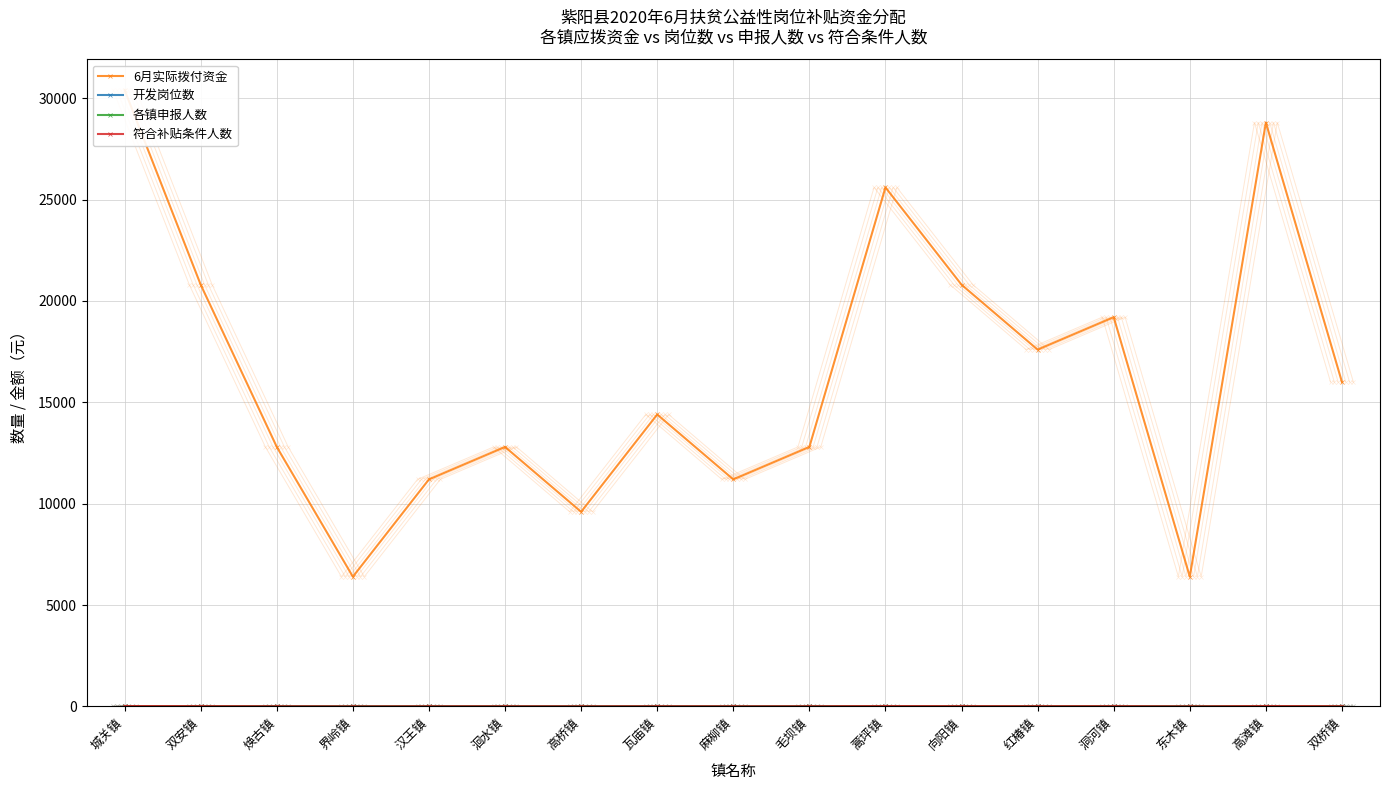

Is the value of 开发岗位数 at 汉王镇 greater than the value of 符合补贴条件人数 at 洞河镇?

No